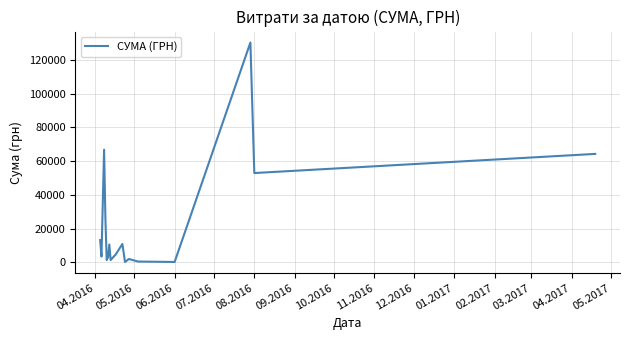

What is the difference between the maximum and minimum values?

130203.7